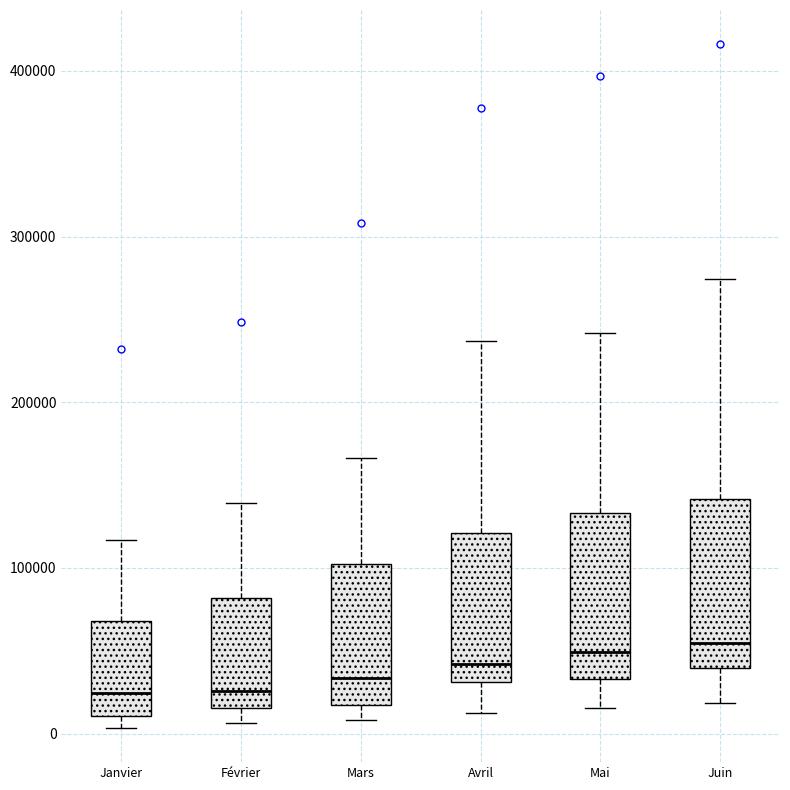

Reading left to right, transcribe this box plot: for each box, give where its median line is, the range the box spans, and where its two whiskers end, as read against the y-axis. The values are not printed on the chart, so give them approximately, as read against the axis.

Janvier: median 20000, box 10000 to 70000, whiskers 0 to 120000
Février: median 30000, box 20000 to 80000, whiskers 10000 to 140000
Mars: median 30000, box 20000 to 100000, whiskers 10000 to 170000
Avril: median 40000, box 30000 to 120000, whiskers 10000 to 240000
Mai: median 50000, box 30000 to 130000, whiskers 20000 to 240000
Juin: median 50000, box 40000 to 140000, whiskers 20000 to 270000